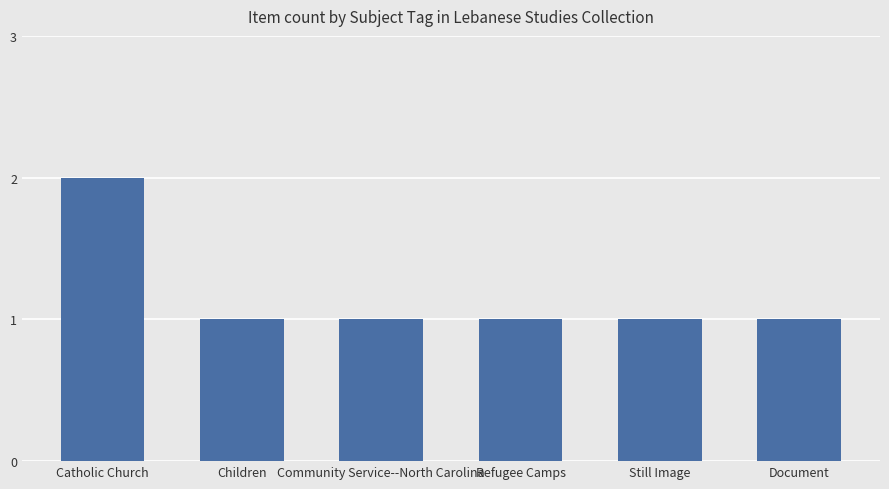

Is it true that the value at Refugee Camps is 1?

True